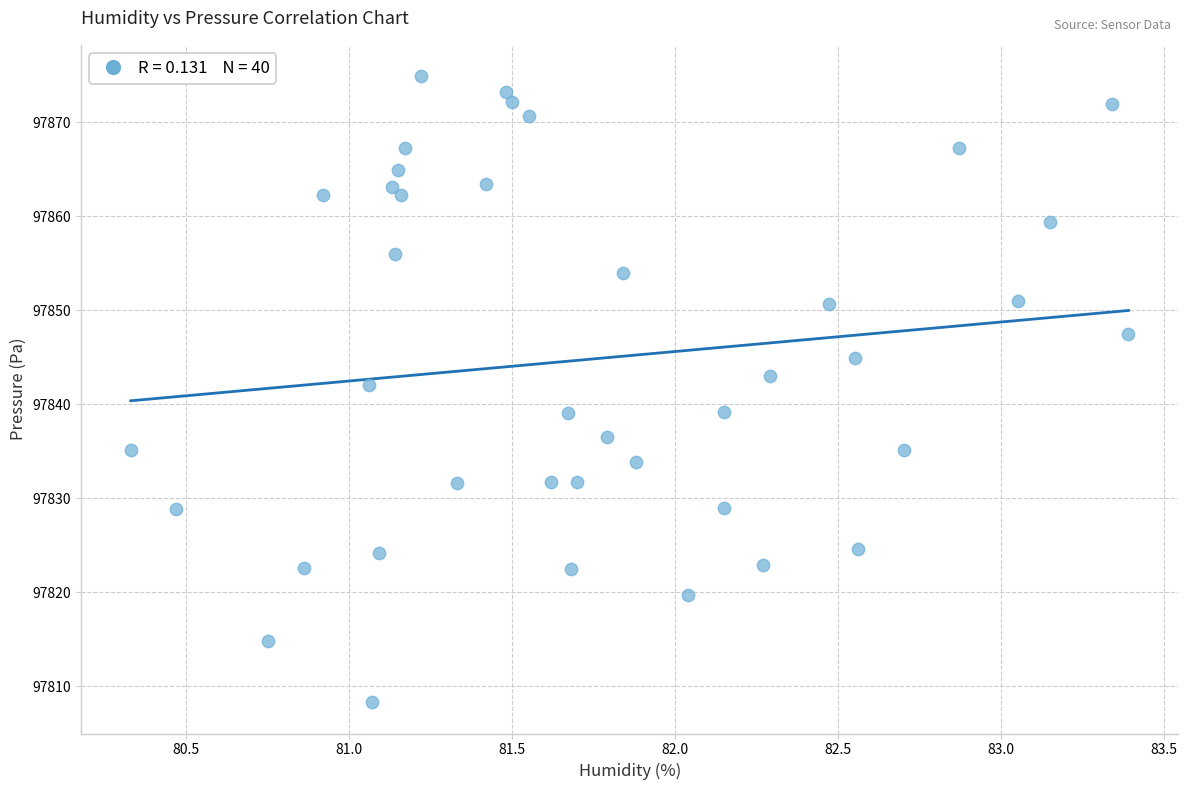

What is the range of X values (max minus min)?

3.1